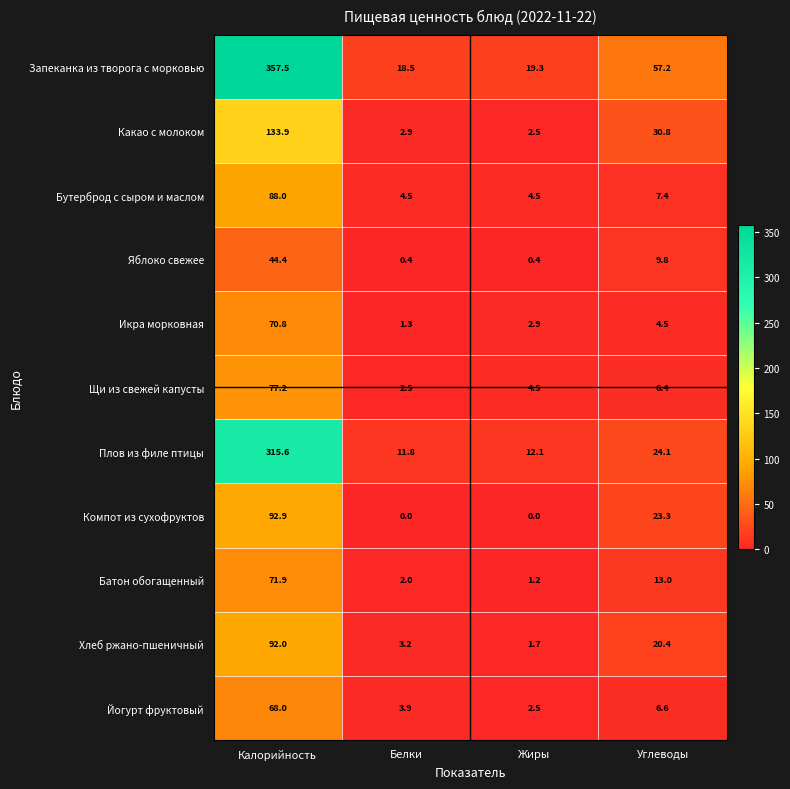

Which category has the highest value in the Компот из сухофруктов series?

Калорийность